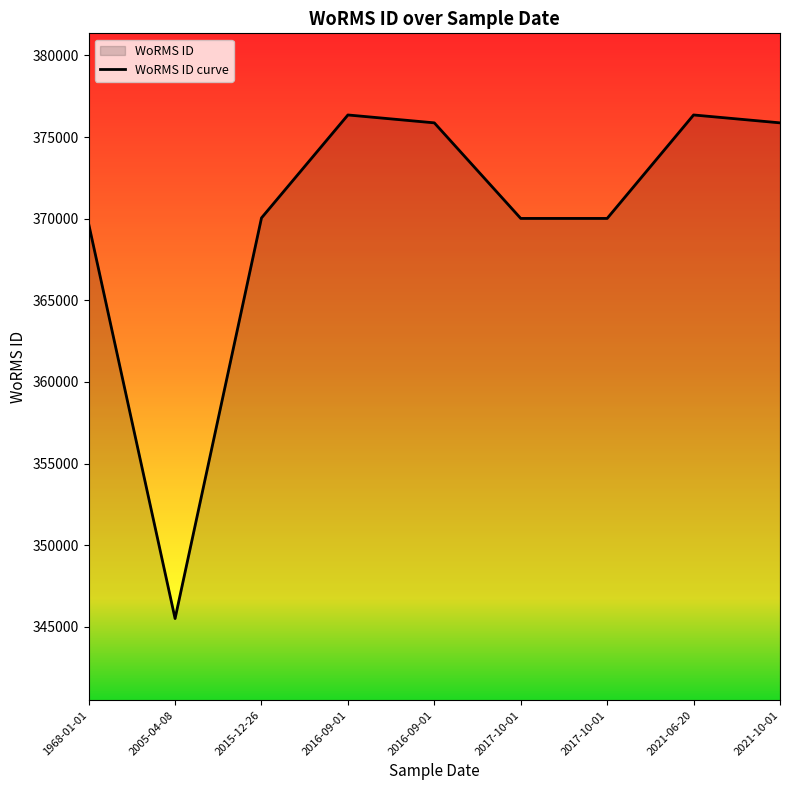

List the labels in order of value, largest first.

2016-09-01, 2021-06-20, 2016-09-01, 2021-10-01, 2015-12-26, 2017-10-01, 2017-10-01, 1968-01-01, 2005-04-08